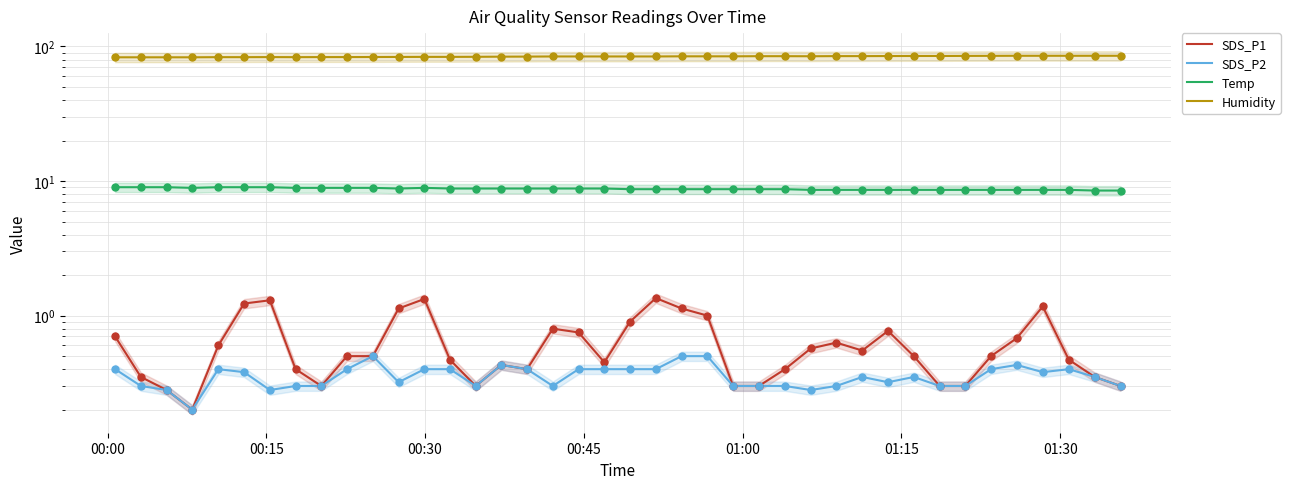

Which series reaches the minimum Y coordinate?

SDS_P1